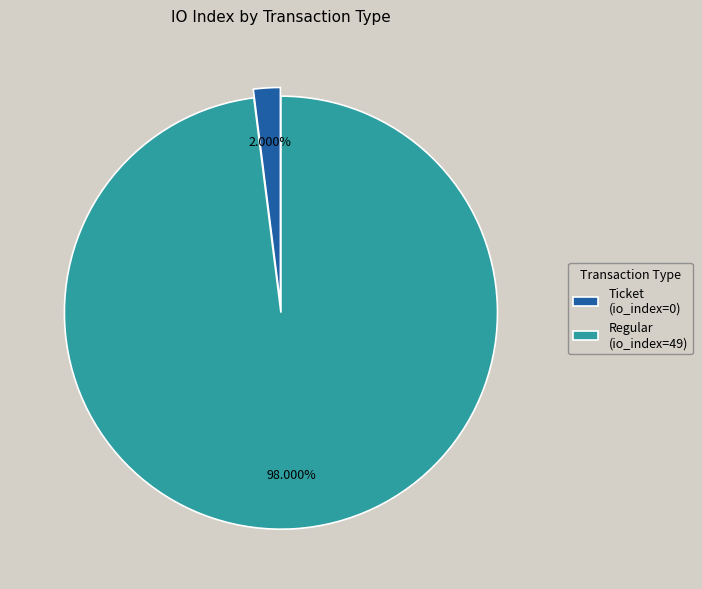

How many segments does this pie chart have?

2